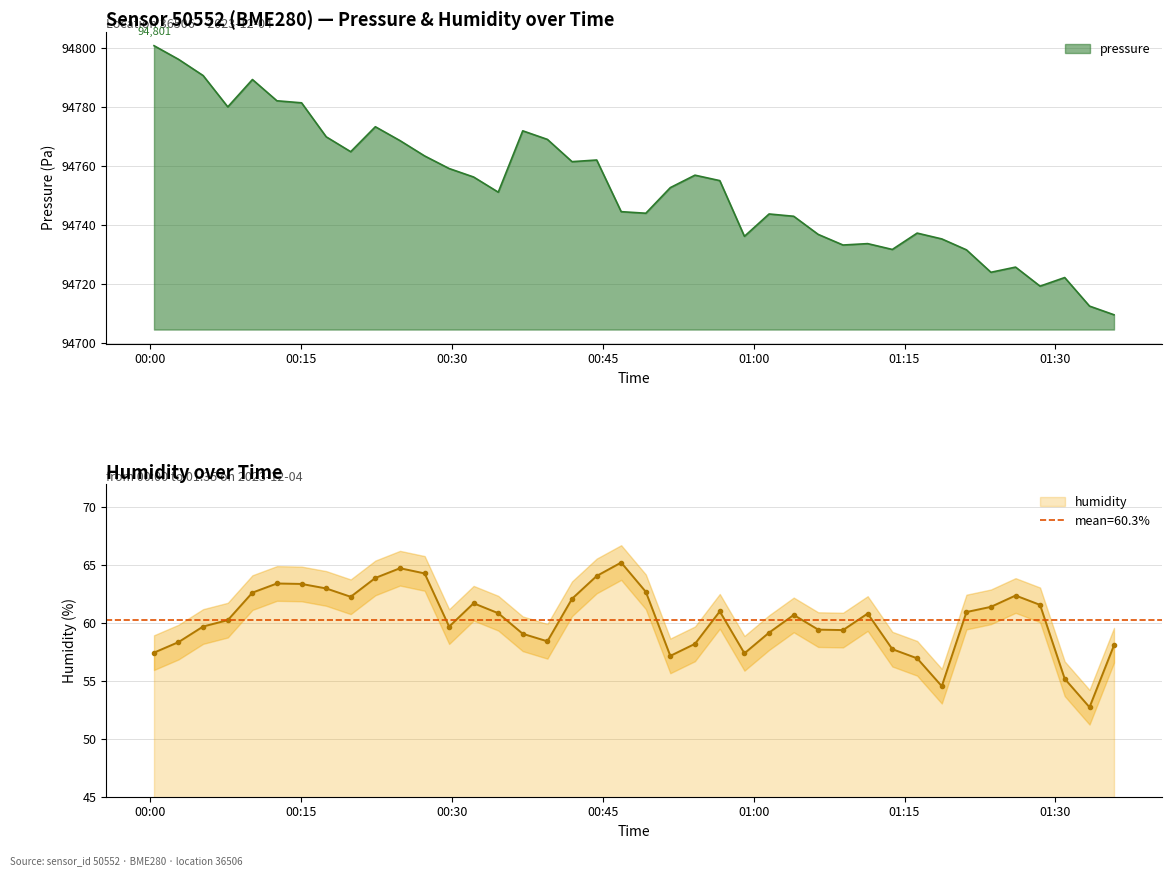

At which category does humidity reach its first local valley?

2023-12-04T00:19:57